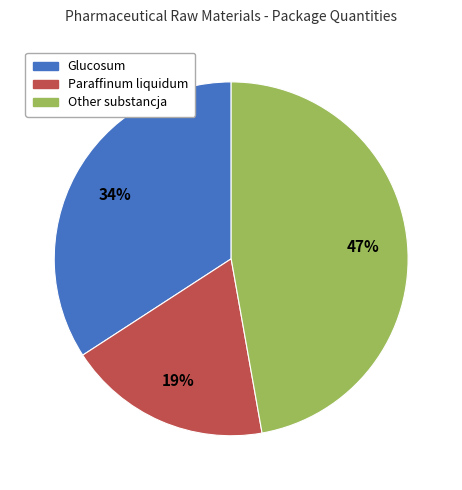

Does any single category account for the majority?

No